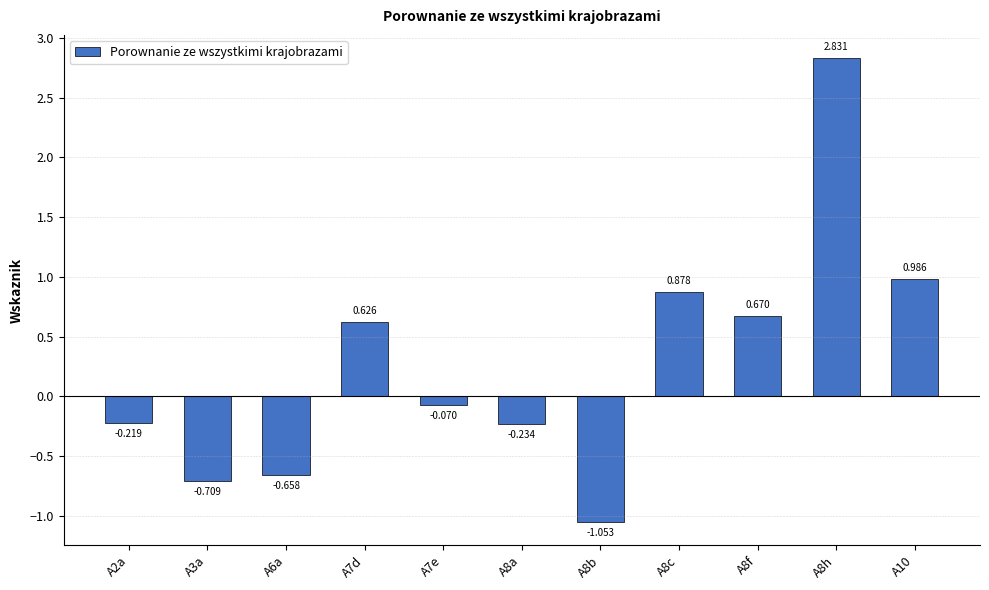

What is the sum of all values?

3.0